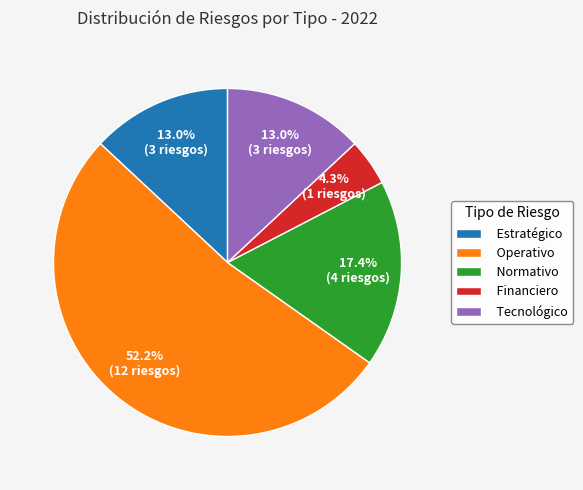

To the nearest percent, what is the average slice percentage?

20%